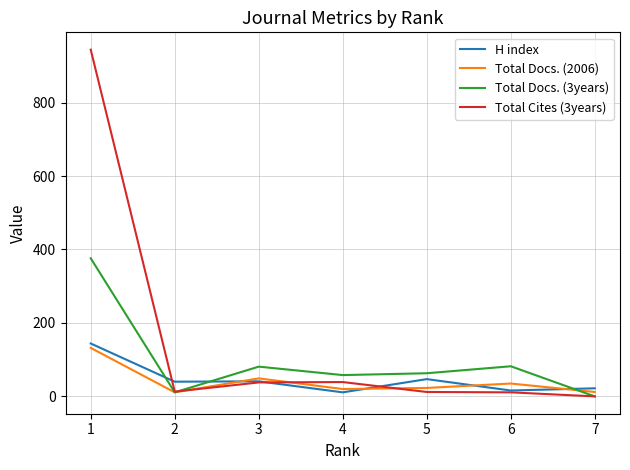

The Total Docs. (2006) series shows 35 at 6. True or false?

True